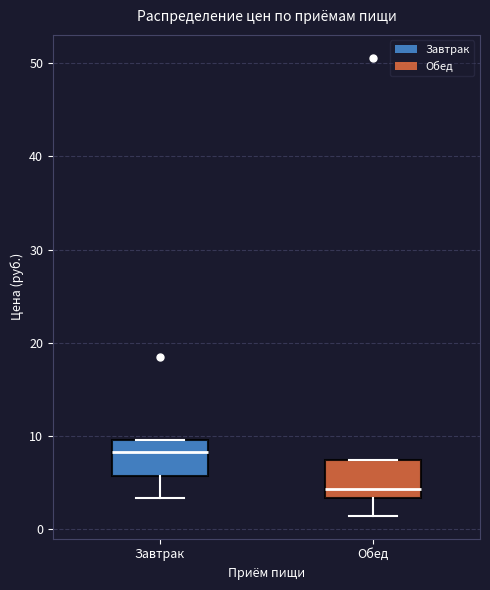

Where is the upper edge of the box for Завтрак on the y-axis? The values are not printed on the chart, so give them approximately, as read against the axis.

10